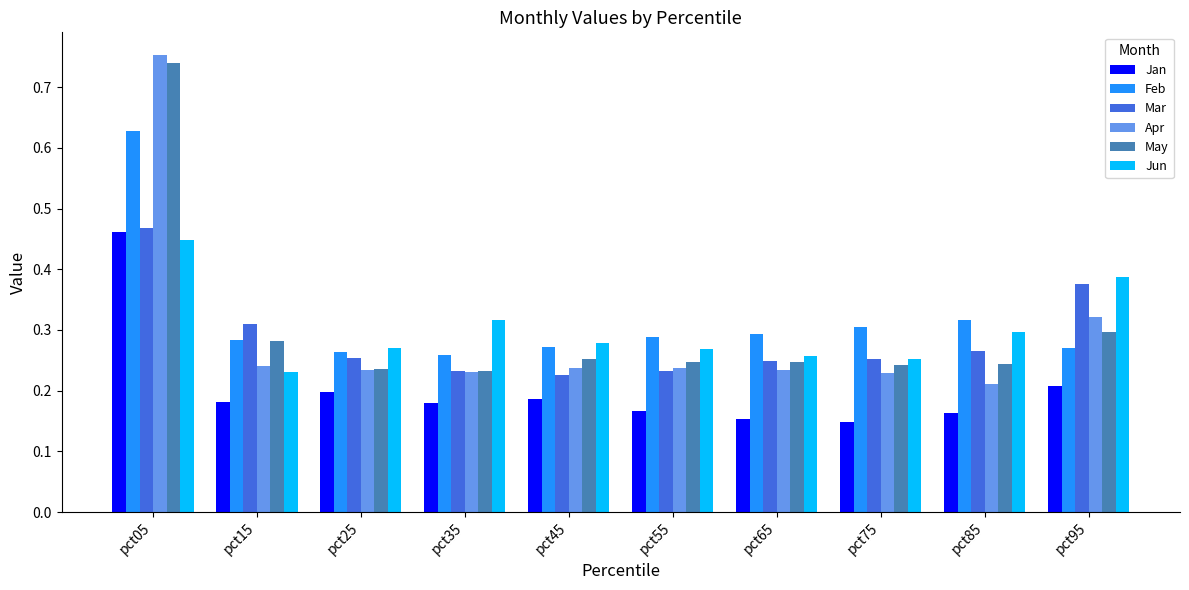

True or false: Jun has a value of 0.1 at pct65.

False